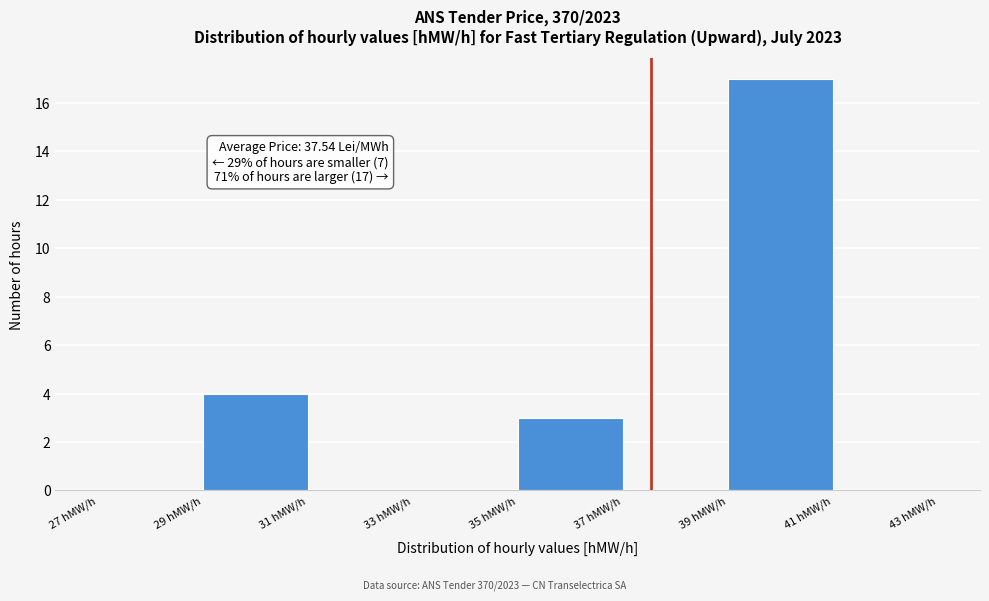

Over which range of the x-axis is the bar tallest?

39 to 41